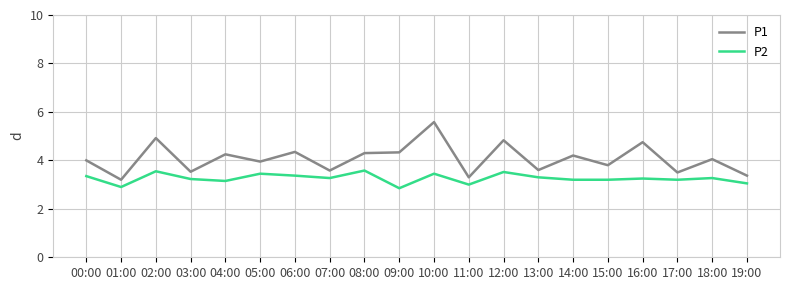

What is the maximum value shown in the chart?

5.6